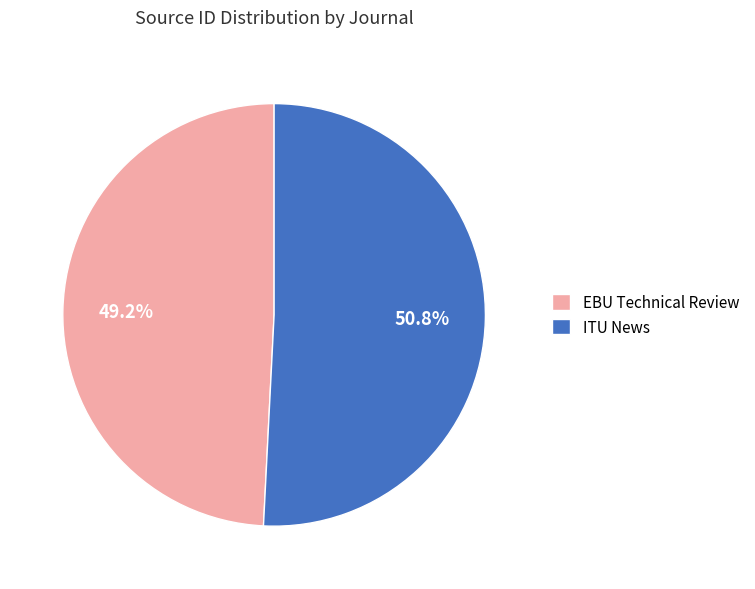

Do EBU Technical Review and ITU News together represent more than half of the pie?

Yes